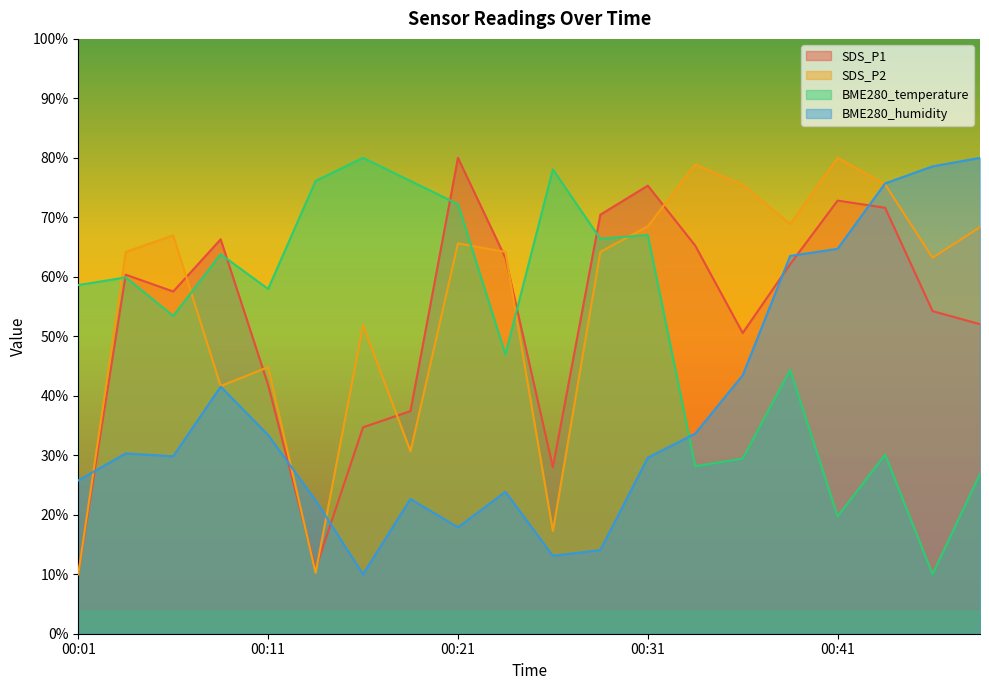

Reading right to left, extract all data points from this chart.

SDS_P1: 00:48=52.0	00:46=54.2	00:43=71.6	00:41=72.8	00:38=62.1	00:36=50.6	00:33=65.2	00:31=75.3	00:28=70.4	00:26=28.0	00:23=63.2	00:21=80.0	00:18=37.4	00:16=34.7	00:13=10.9	00:11=41.9	00:08=66.3	00:06=57.5	00:04=60.4	00:01=10.0
SDS_P2: 00:48=68.3	00:46=63.2	00:43=75.5	00:41=80.0	00:38=68.9	00:36=75.5	00:33=78.9	00:31=68.5	00:28=64.2	00:26=17.3	00:23=64.2	00:21=65.6	00:18=30.7	00:16=51.8	00:13=10.2	00:11=44.8	00:08=41.6	00:06=67.0	00:04=64.2	00:01=10.0
BME280_temperature: 00:48=26.9	00:46=10.0	00:43=30.1	00:41=19.7	00:38=44.4	00:36=29.4	00:33=28.1	00:31=67.0	00:28=66.4	00:26=78.1	00:23=46.9	00:21=72.2	00:18=76.1	00:16=80.0	00:13=76.1	00:11=58.0	00:08=63.8	00:06=53.4	00:04=59.9	00:01=58.6
BME280_humidity: 00:48=80.0	00:46=78.6	00:43=75.7	00:41=64.7	00:38=63.5	00:36=43.4	00:33=33.7	00:31=29.6	00:28=14.1	00:26=13.1	00:23=23.9	00:21=17.9	00:18=22.7	00:16=10.0	00:13=22.4	00:11=33.4	00:08=41.5	00:06=29.8	00:04=30.3	00:01=25.8